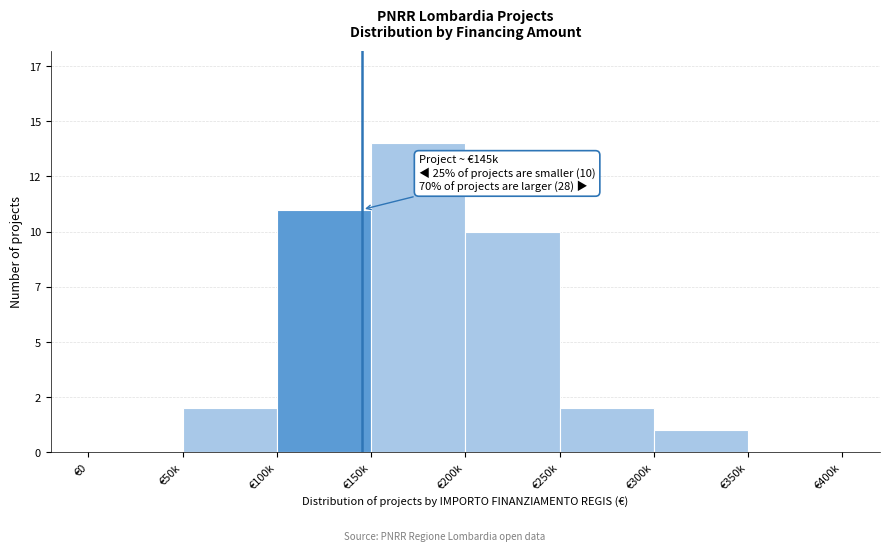

Are the bars horizontal?

No